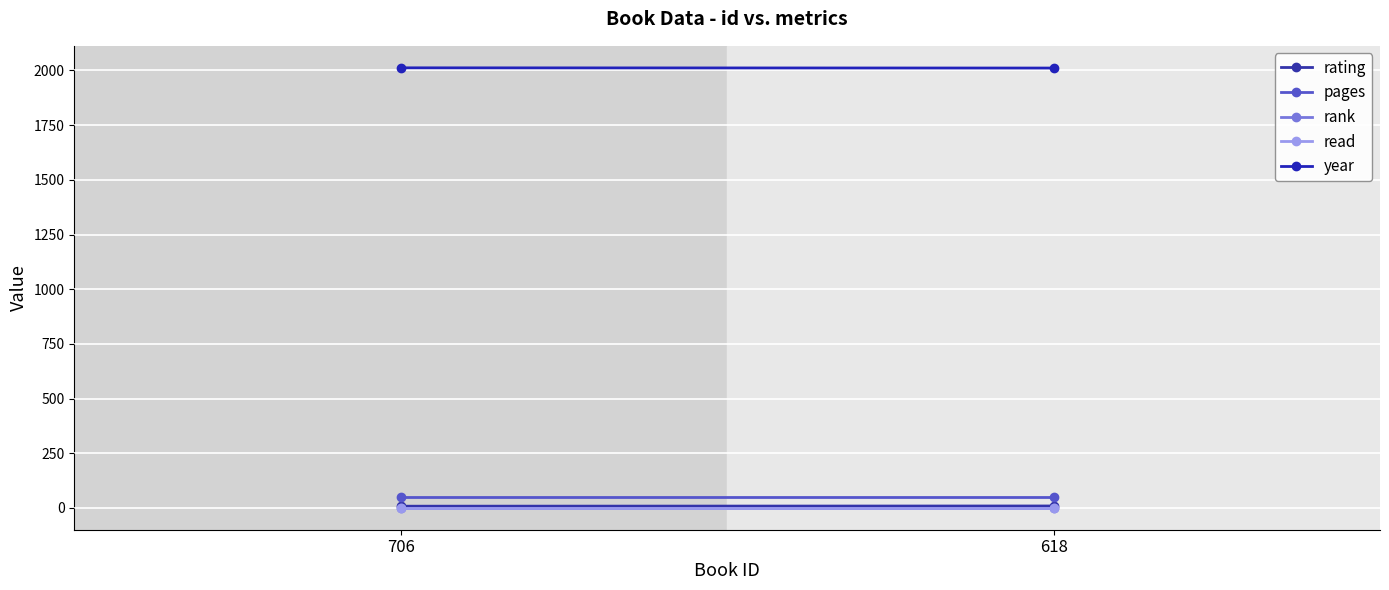

Reading right to left, list all the values displayed in this chart.

rating: 618=9	706=8
pages: 618=48	706=48
rank: 618=1	706=1
read: 618=1	706=1
year: 618=2011	706=2012